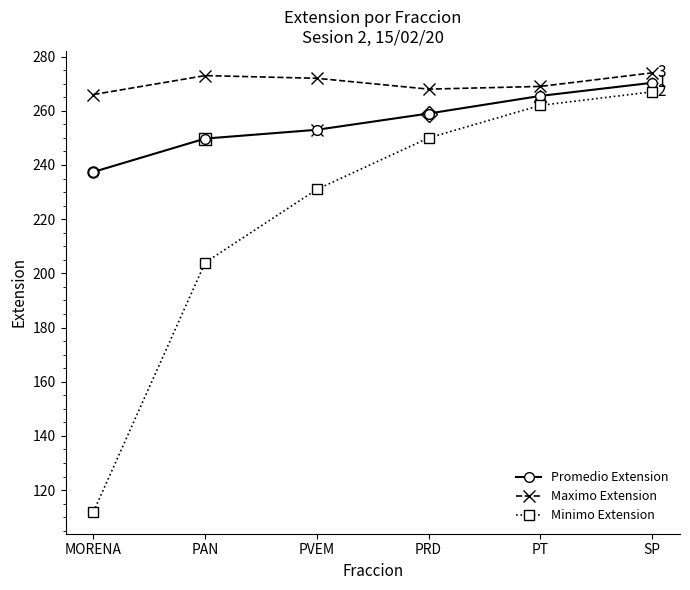

What is the value of the Minimo Extension point at the 3rd from the left?

231.0